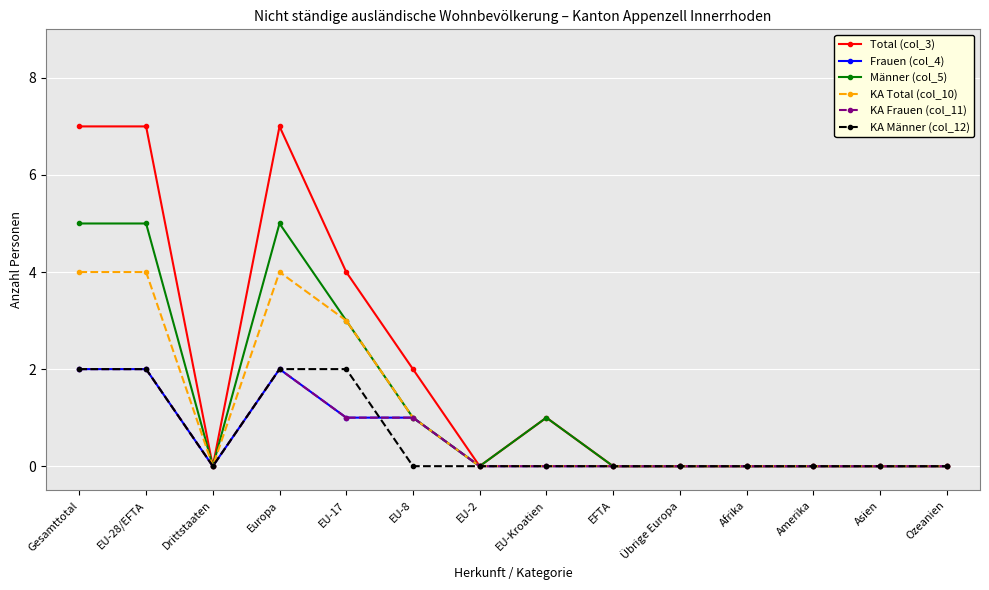

What is the label of the 4th point from the right?

Afrika